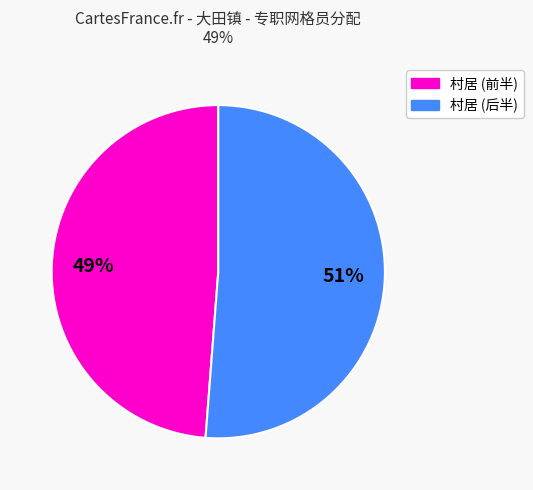

To the nearest percent, what is the average slice percentage?

50%